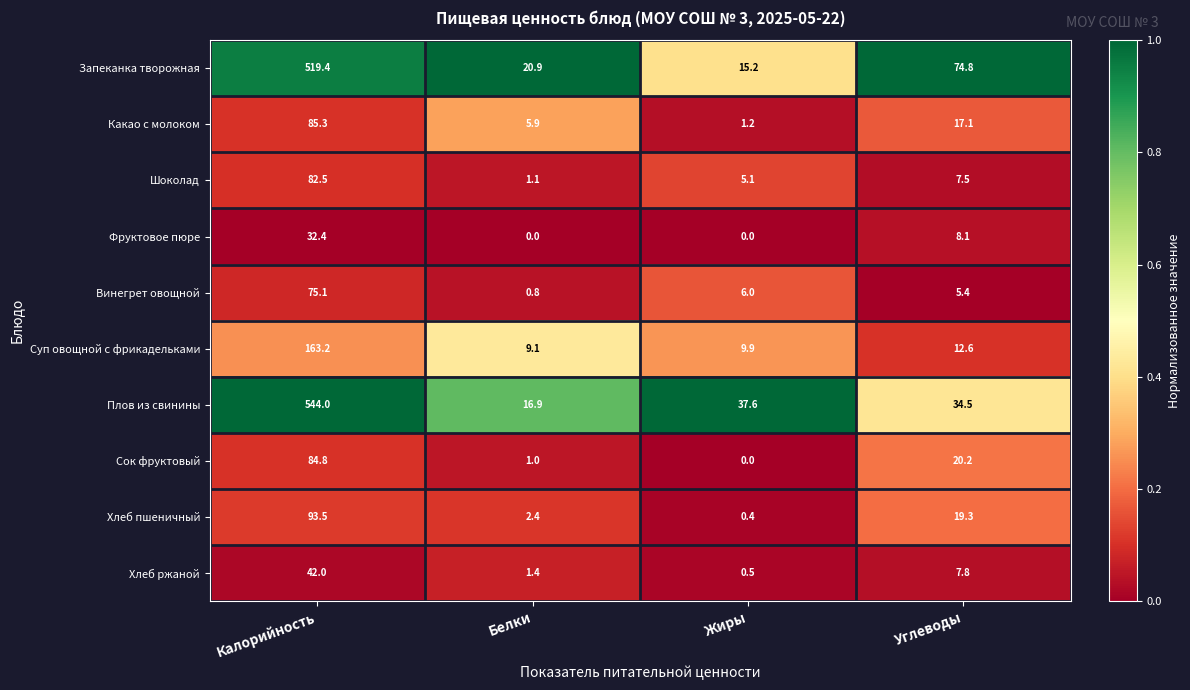

Is it true that Шоколад equals 1.1 at Белки?

True